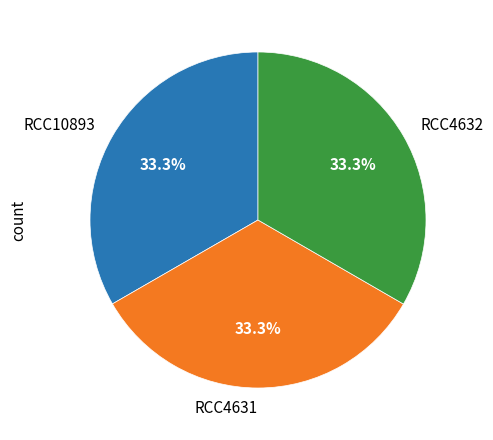

What percentage is the RCC10893 slice, to the nearest percent?

33%